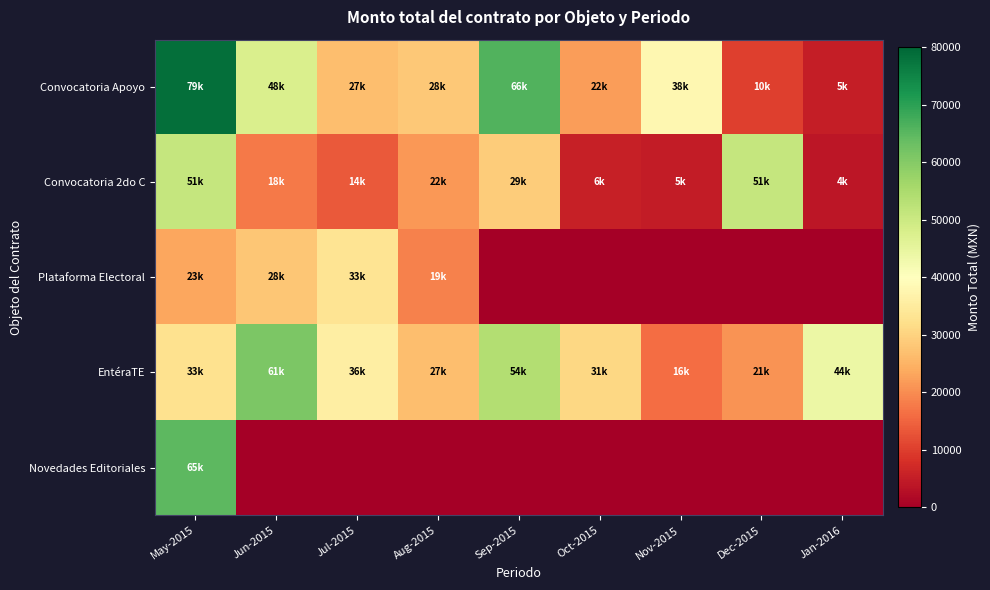

Reading left to right, transcribe all the data shown in this chart.

Convocatoria Apoyo: May-2015=78682.3	Jun-2015=47657.7	Jul-2015=26593.9	Aug-2015=28388.5	Sep-2015=66050.4	Oct-2015=22149.5	Nov-2015=37884.7	Dec-2015=10022.1	Jan-2016=5036.3
Convocatoria 2do C: May-2015=51040.0	Jun-2015=17695.8	Jul-2015=13720.8	Aug-2015=21502.6	Sep-2015=29055.4	Oct-2015=5588.4	Nov-2015=4790.8	Dec-2015=51040.0	Jan-2016=4029.0
Plataforma Electoral: May-2015=23200.0	Jun-2015=28072.0	Jul-2015=33350.0	Aug-2015=18560.0	Sep-2015=0.0	Oct-2015=0.0	Nov-2015=0.0	Dec-2015=0.0	Jan-2016=0.0
EntéraTE: May-2015=32608.8	Jun-2015=61082.7	Jul-2015=35743.3	Aug-2015=26619.7	Sep-2015=53878.5	Oct-2015=30633.9	Nov-2015=16077.5	Dec-2015=20706.0	Jan-2016=43988.0
Novedades Editoriales: May-2015=64922.9	Jun-2015=0.0	Jul-2015=0.0	Aug-2015=0.0	Sep-2015=0.0	Oct-2015=0.0	Nov-2015=0.0	Dec-2015=0.0	Jan-2016=0.0